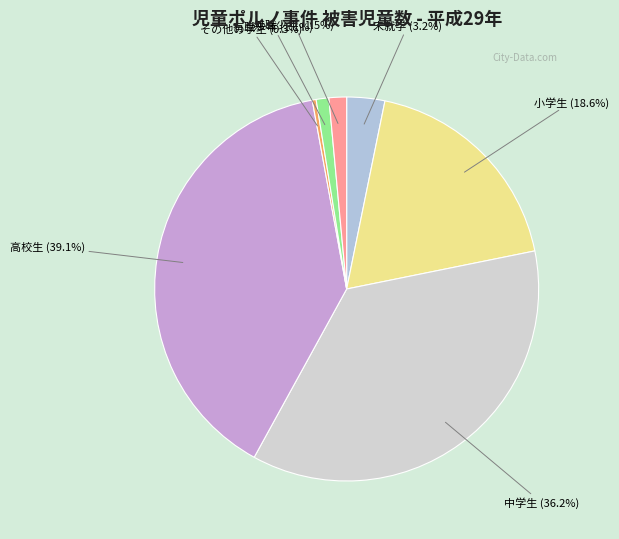

Is there any slice that represents more than half of the pie?

No